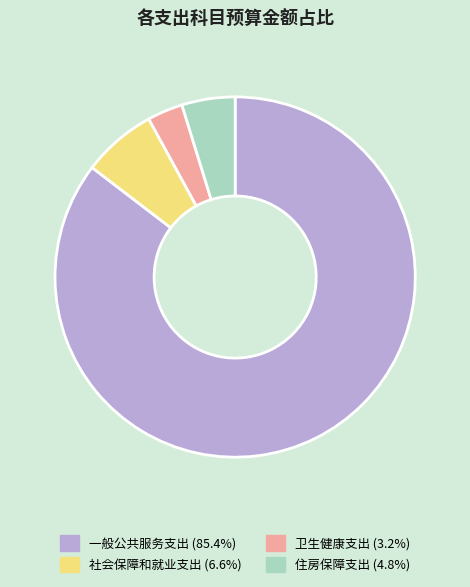

True or false: 一般公共服务支出 accounts for 74% of the total.

False